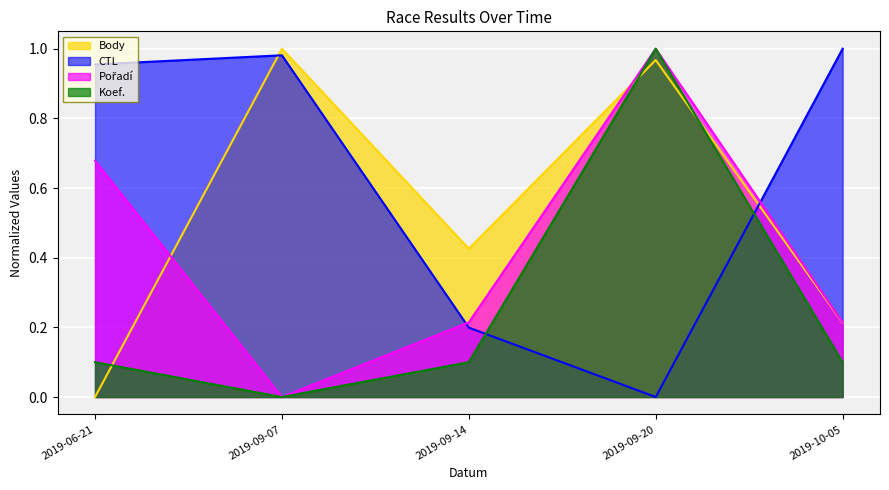

At which category is the sum across all series the highest?

2019-09-20